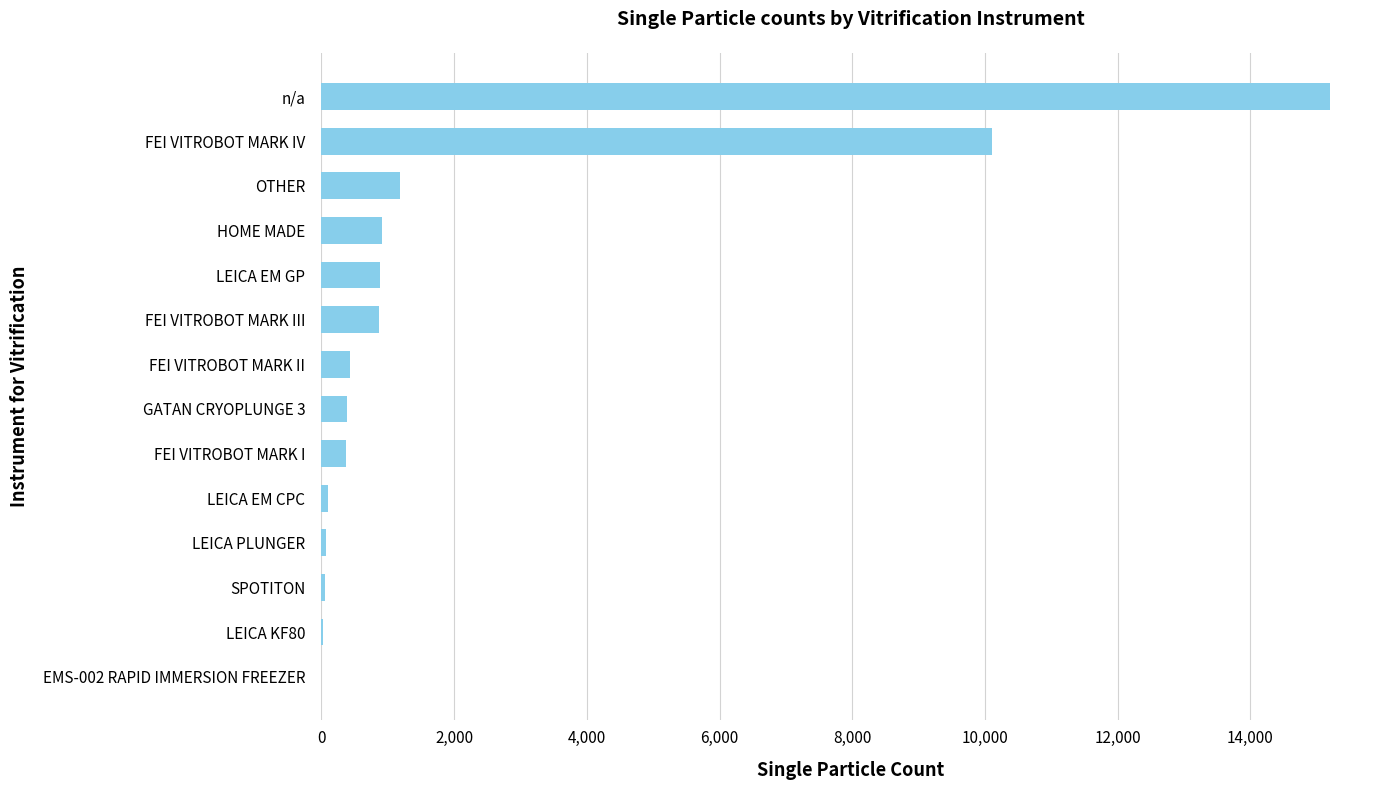

The chart shows a value of 366 at FEI VITROBOT MARK I. True or false?

True